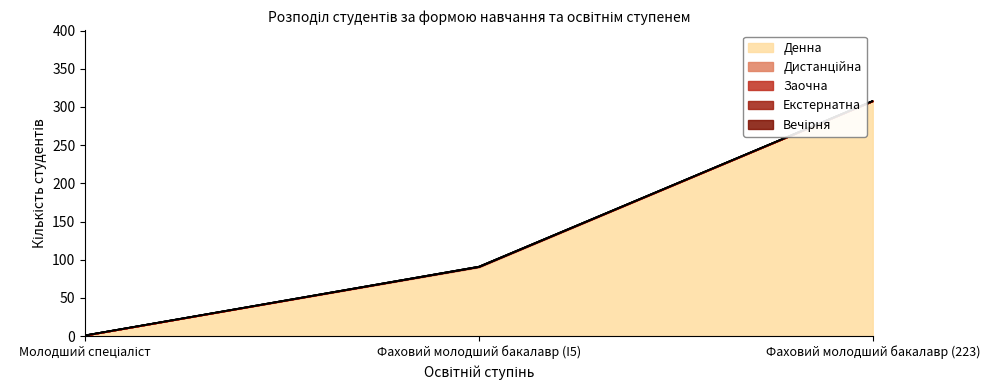

Which series has the largest total across all categories?

Денна